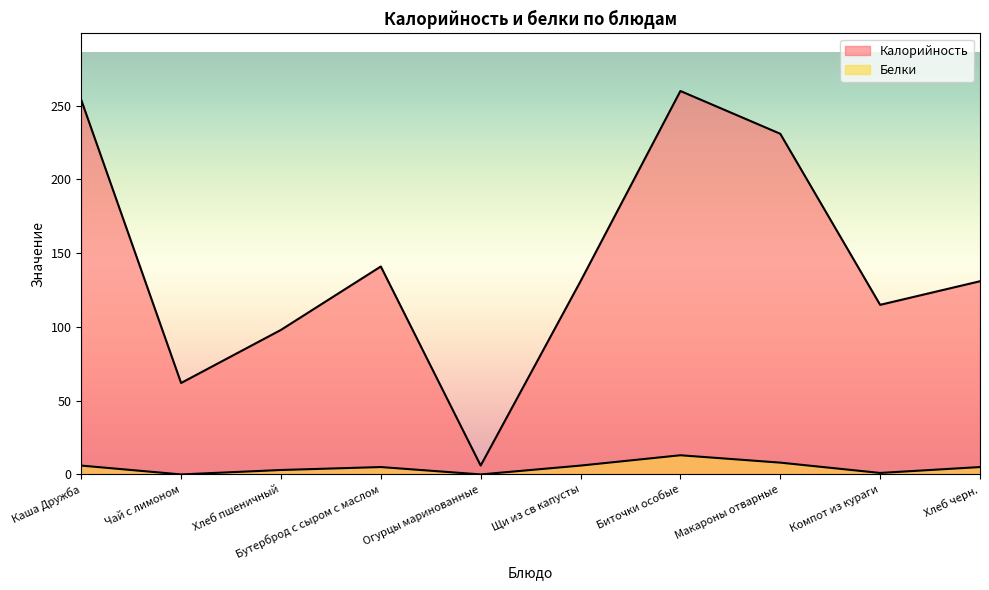

What is the label of the 6th point from the right?

Огурцы маринованные